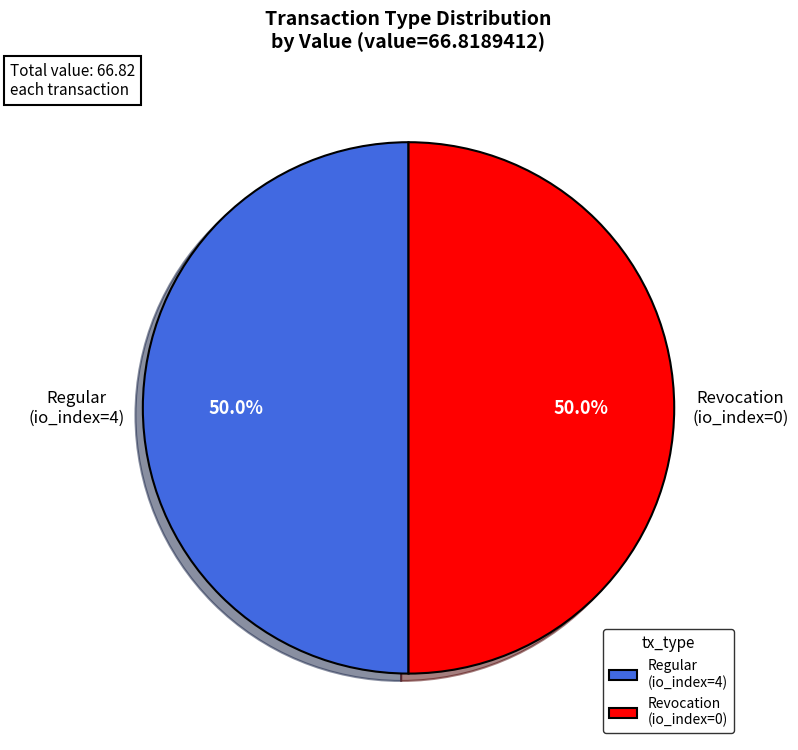

To the nearest percent, what is the difference between the largest and smallest slice percentages?

0%